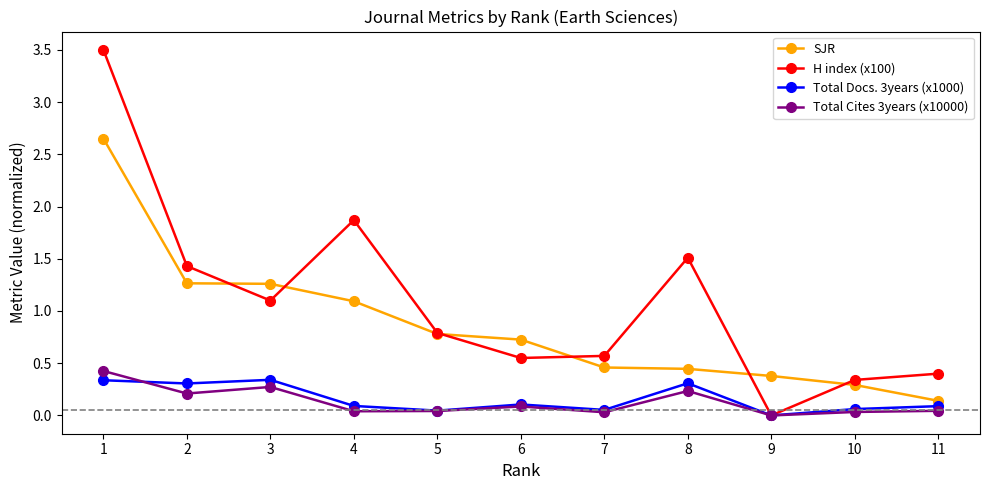

The value of Total Cites 3years (x10000) at 9 is 0.0. True or false?

True